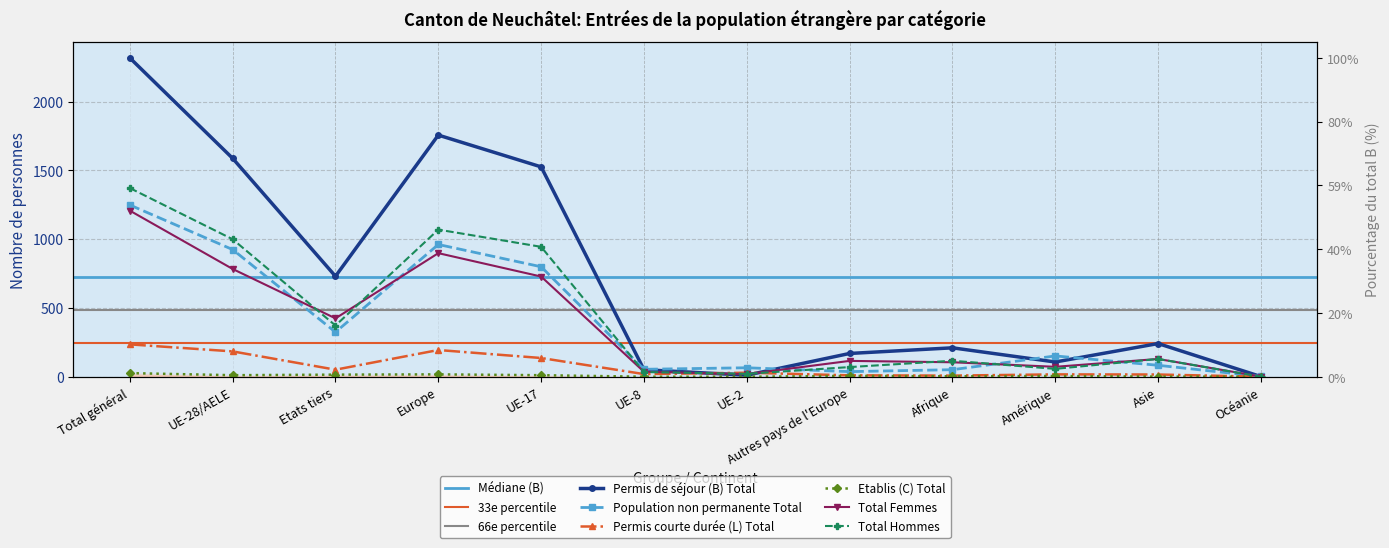

True or false: Total Hommes has a value of 129 at Asie.

True